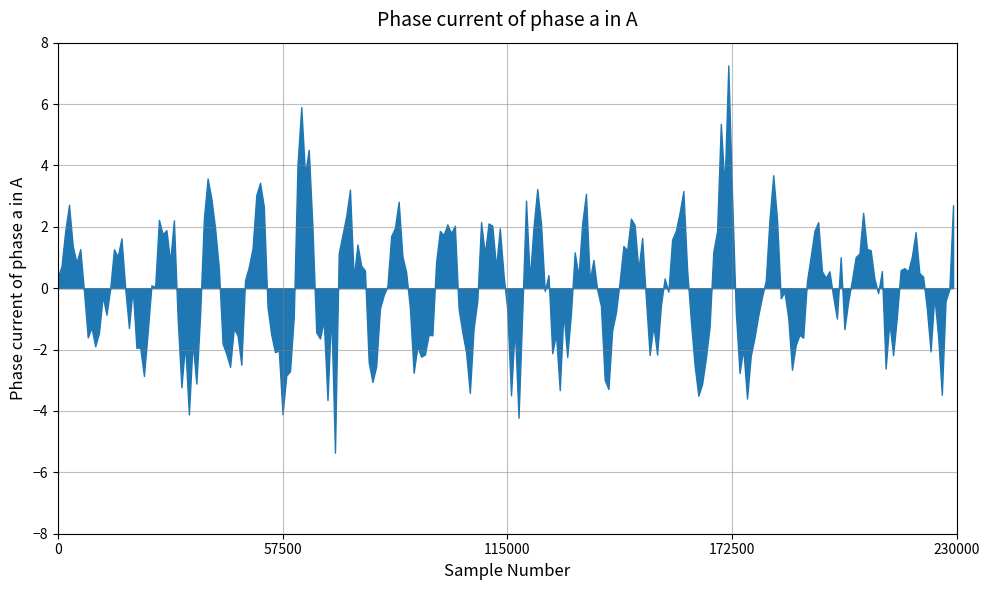

What is the difference between the maximum and minimum values?

12.6